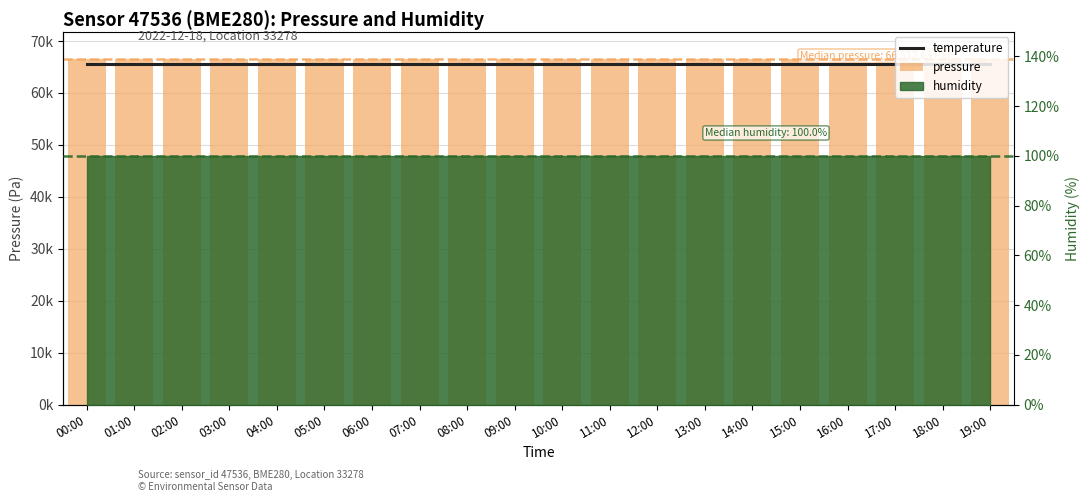

Which series has the largest total across all categories?

pressure